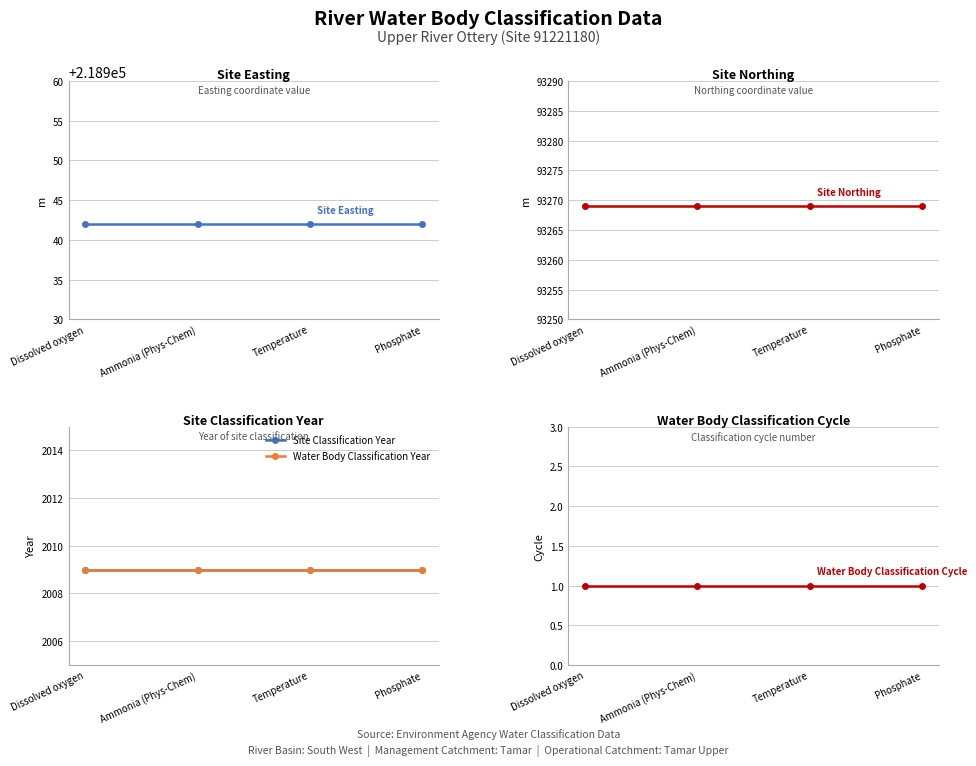

What is the average value of the Site Classification Year series?

2009